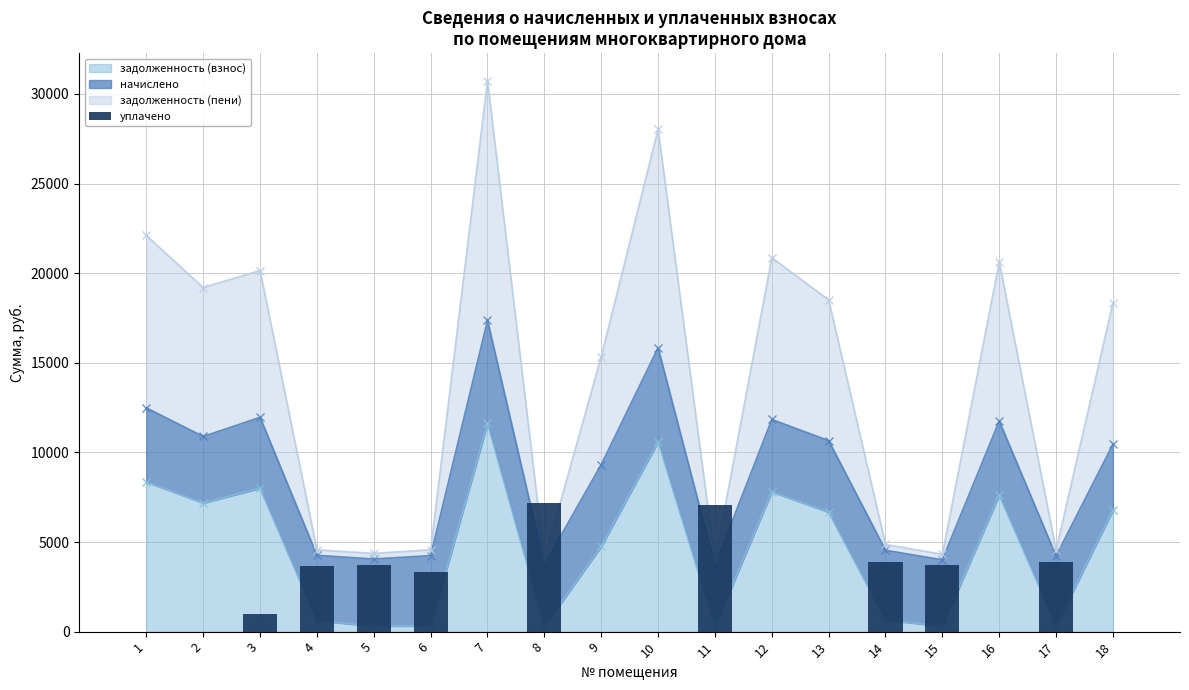

Rank the categories by value from lowest to highest.

1, 2, 7, 9, 10, 12, 13, 16, 18, 3, 6, 4, 15, 5, 14, 17, 11, 8